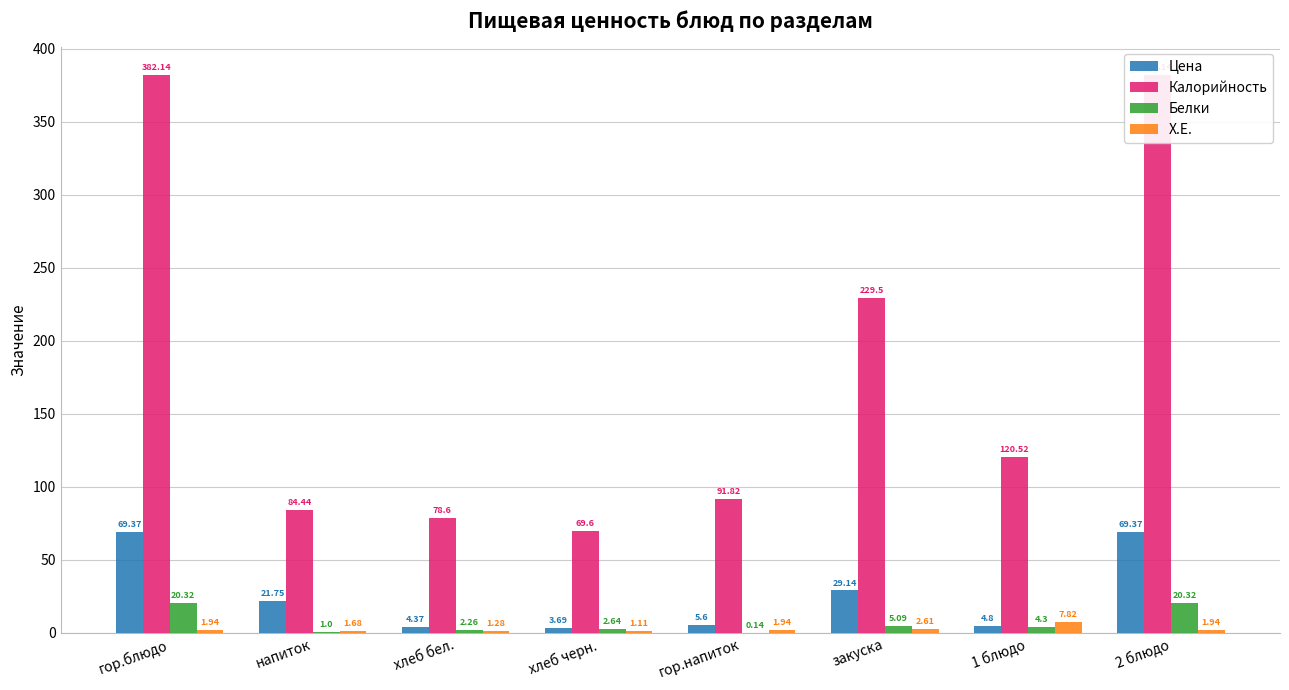

What is the average value of the Белки series?

7.0